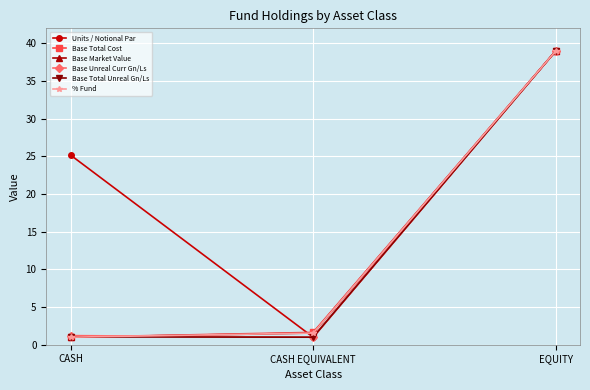

Which category has the highest value in the Base Total Unreal Gn/Ls series?

EQUITY